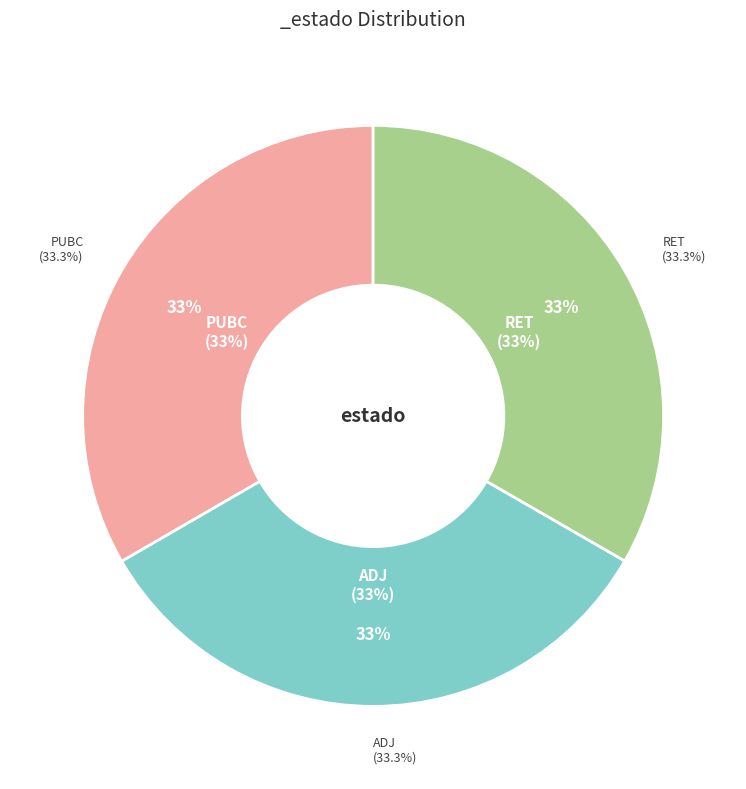

How many segments does this pie chart have?

3